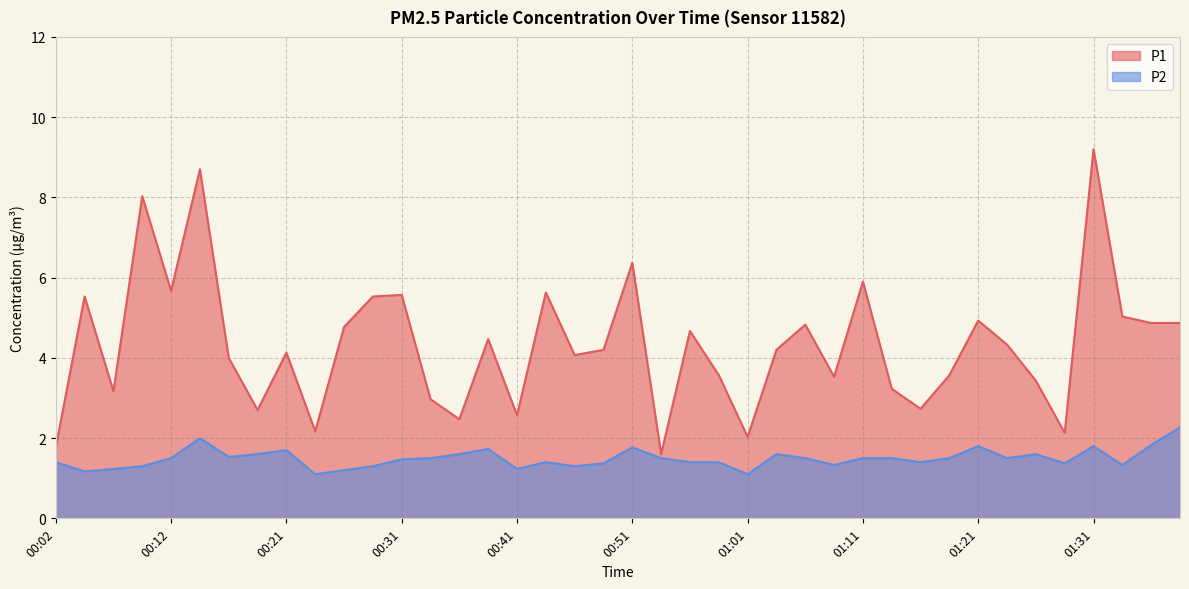

What are all the series names shown in the legend?

P1, P2